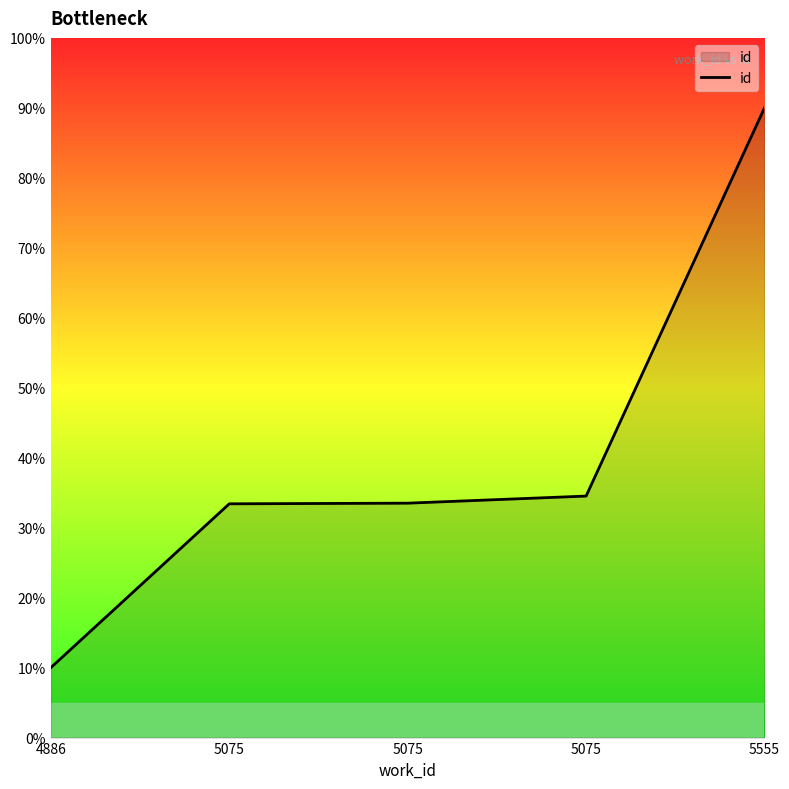

True or false: the data has more than 2 interior local peaks.

False